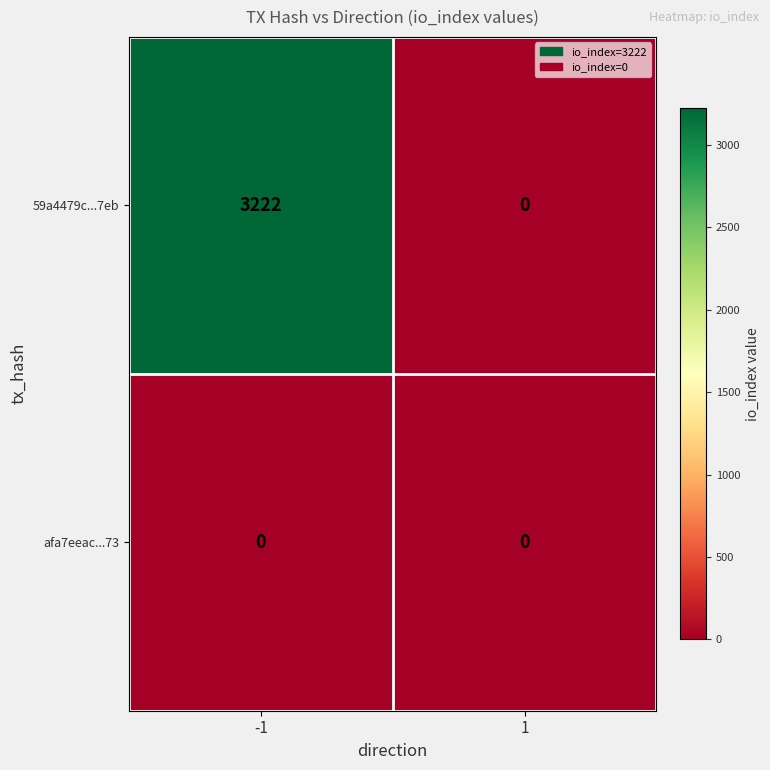

Reading left to right, list all the values displayed in this chart.

59a4479c...7eb: -1=3222	1=0
afa7eeac...73: -1=0	1=0